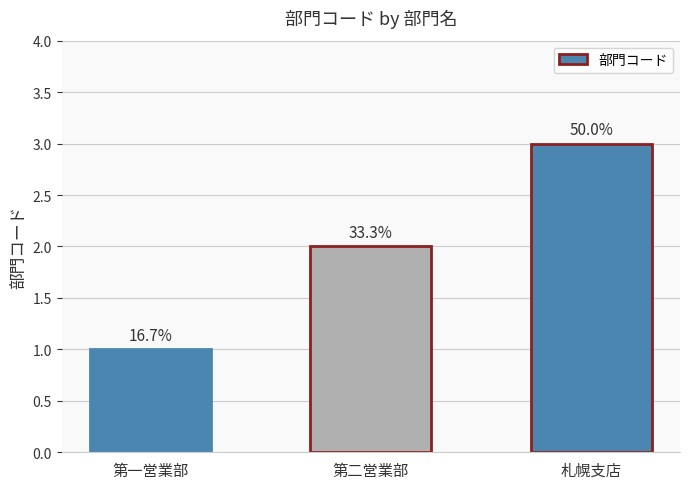

Does the chart contain any negative values?

No